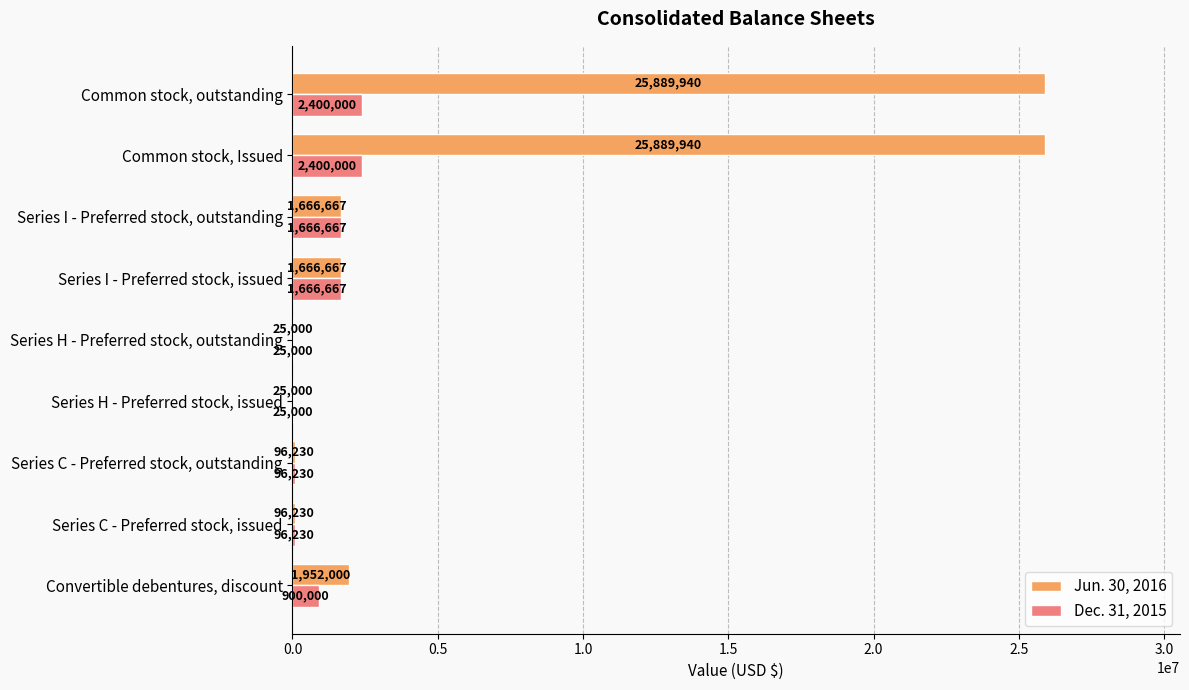

Which series changed the most between Convertible debentures, discount and Series C - Preferred stock, outstanding?

Jun. 30, 2016